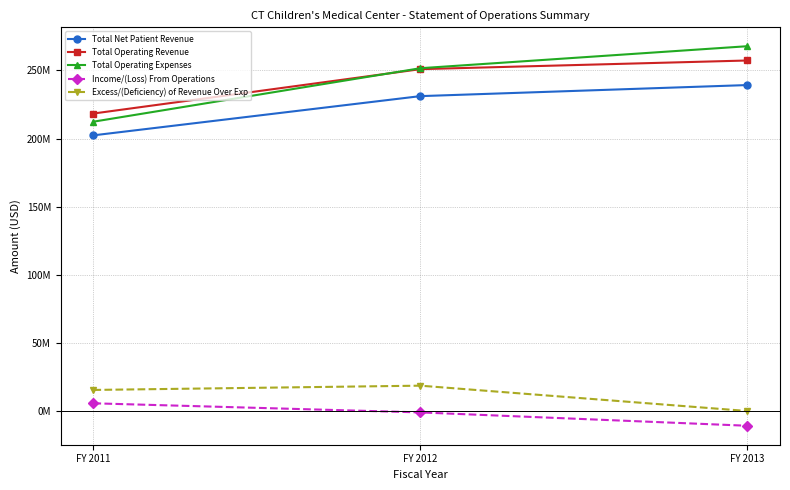

True or false: Total Operating Revenue has a value of 364154567 at FY 2012.

False